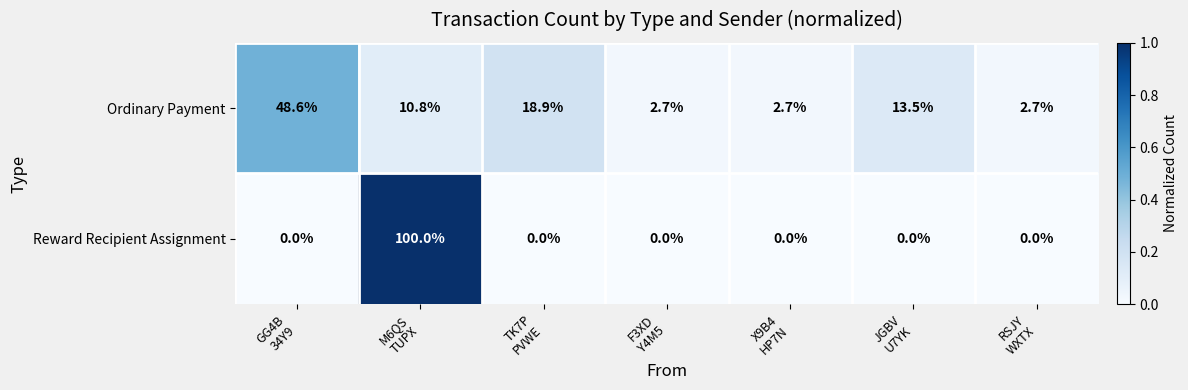

Which series has the largest total across all categories?

Reward Recipient Assignment